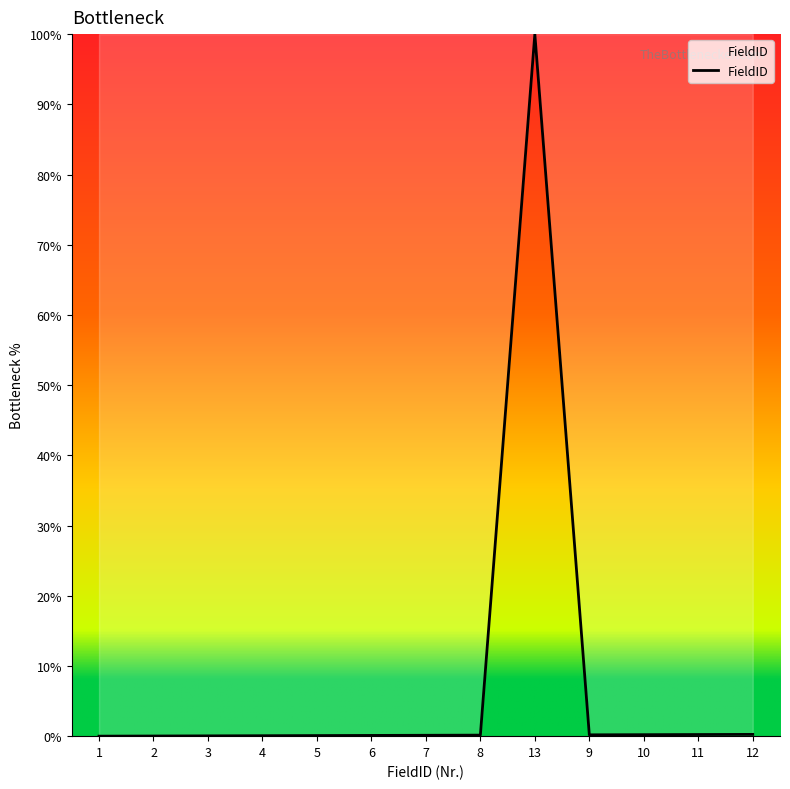

What is the change in value from 1 to 5?

+0.1